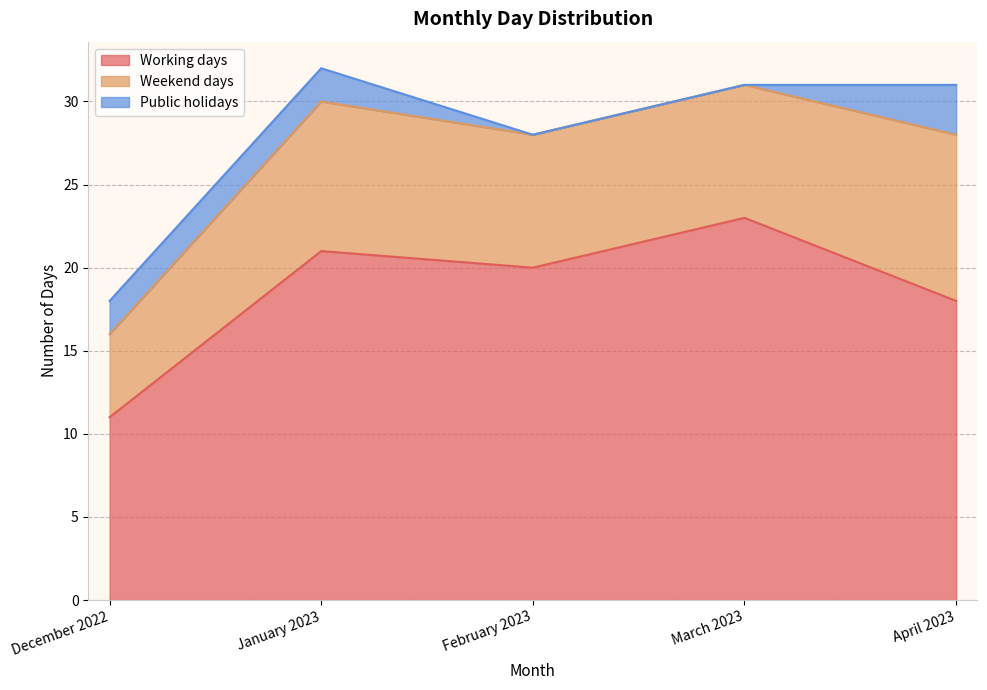

Which series has the largest total across all categories?

Working days